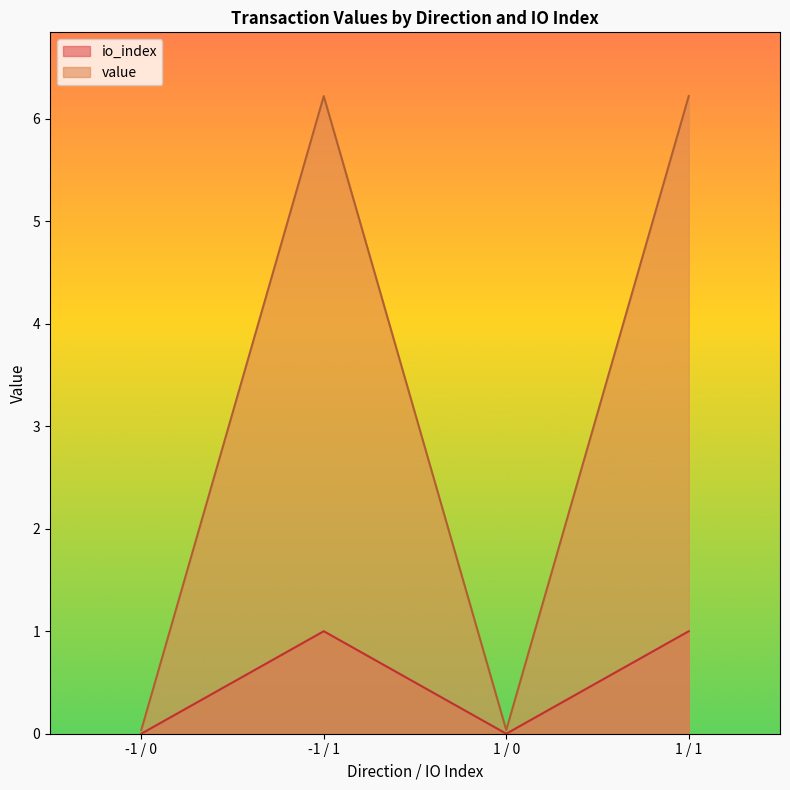

Is the value of io_index at 1 / 1 greater than the value of value at 1 / 0?

Yes